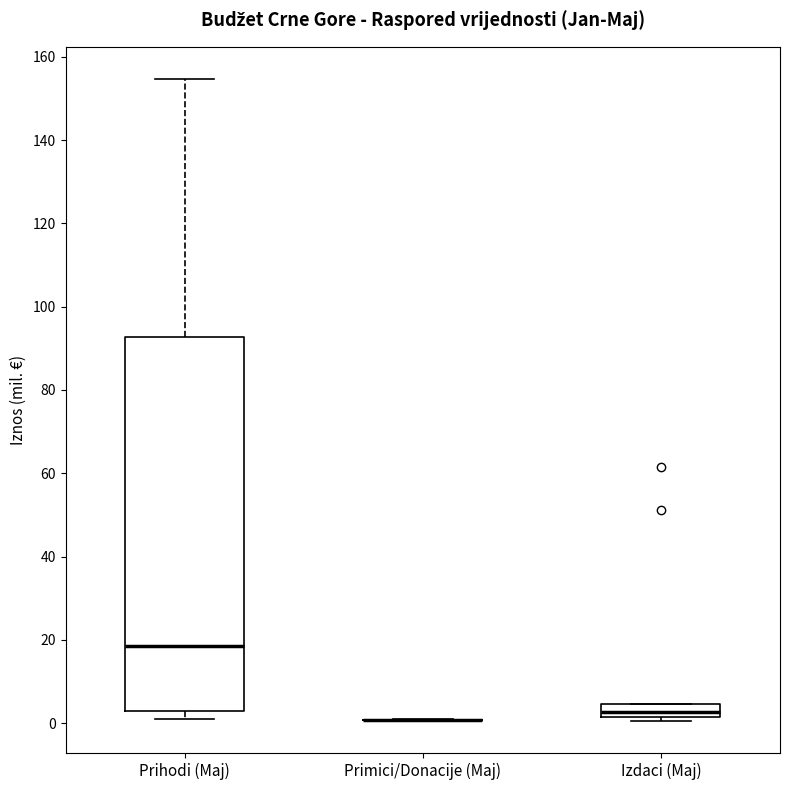

Reading left to right, read every box against the y-axis: the position of its median line, the range the box covers, and the ends of its whiskers. The values are not printed on the chart, so give them approximately, as read against the axis.

Prihodi (Maj): median 18, box 2 to 92, whiskers 0 to 154
Primici/Donacije (Maj): box collapsed to a line at 0, whiskers 0 to 0
Izdaci (Maj): median 2 (inside the box), box 2 to 4, whiskers 0 to 4